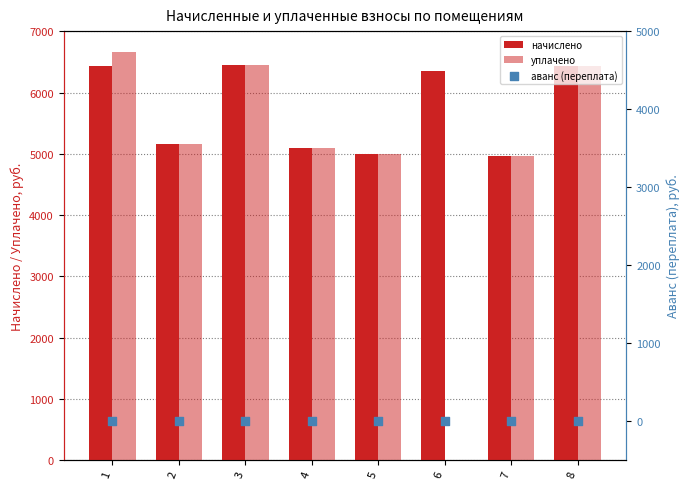

Is the value of начислено at 5 greater than the value of аванс (переплата) at 2?

Yes